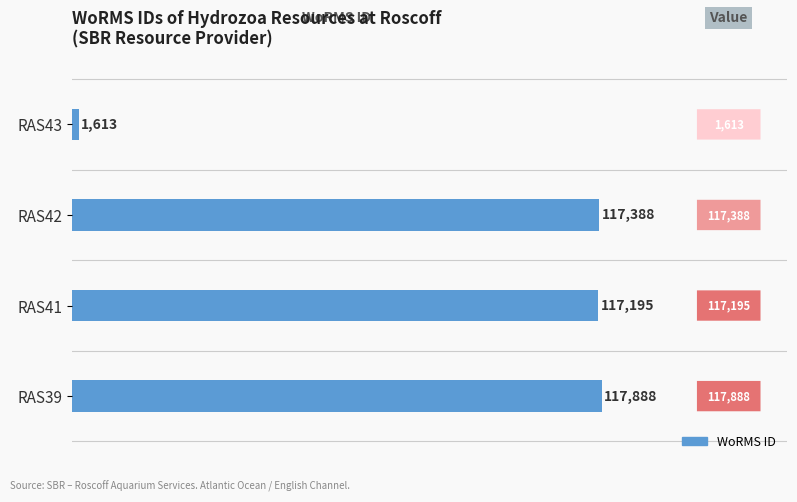

Rank the categories by value from highest to lowest.

RAS39, RAS42, RAS41, RAS43